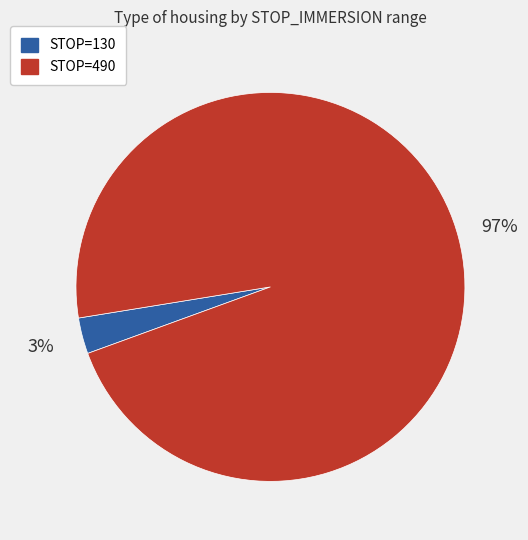

To the nearest percent, what is the average slice percentage?

50%